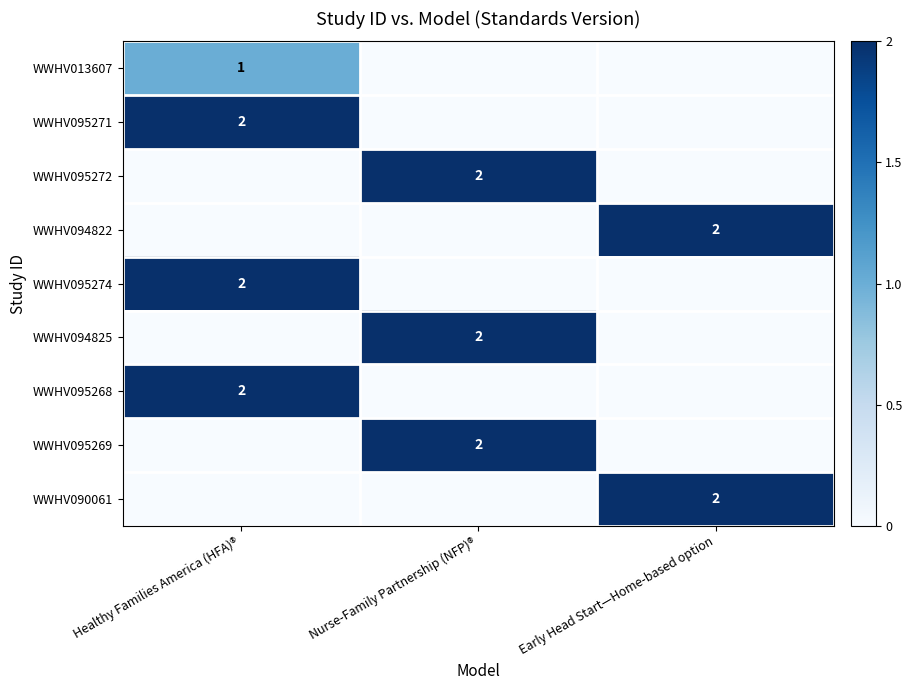

Is it true that WWHV095269 equals 2 at Nurse-Family Partnership (NFP)®?

True